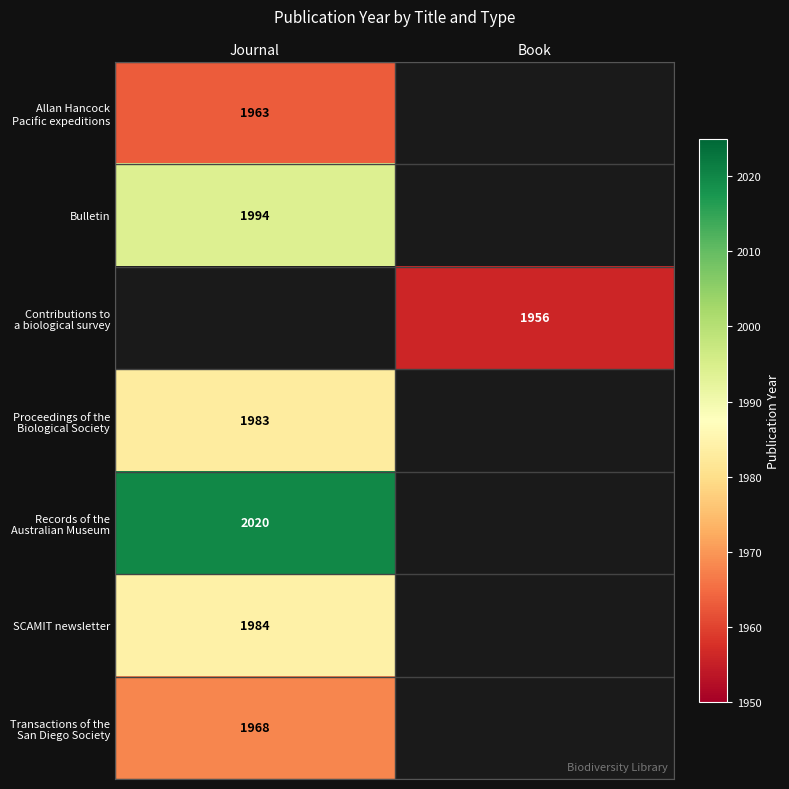

What is the maximum value for Bulletin?

1994